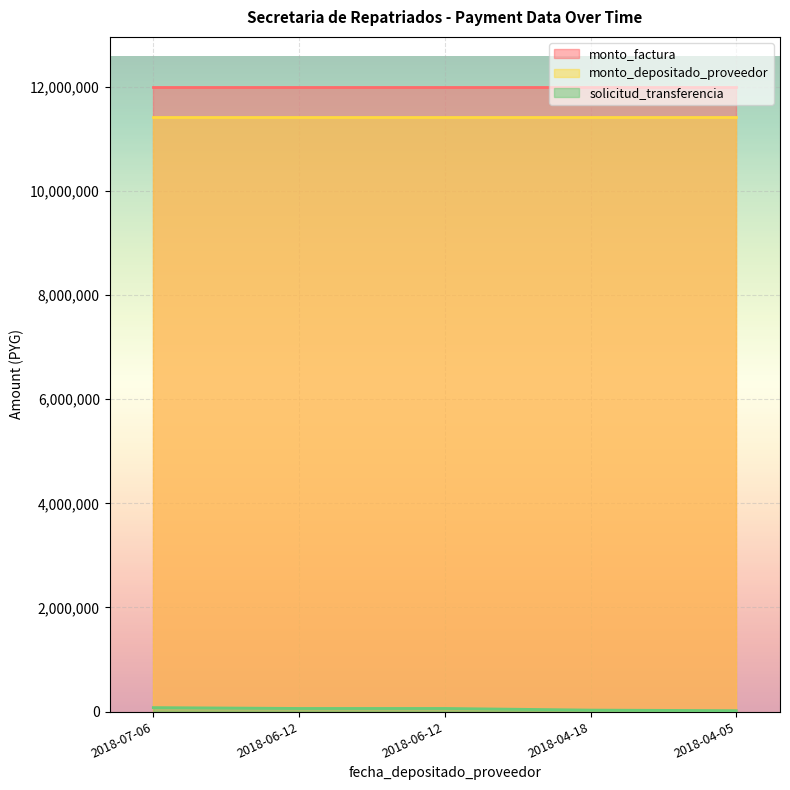

List the series in order of their peak value, lowest first.

solicitud_transferencia, monto_depositado_proveedor, monto_factura